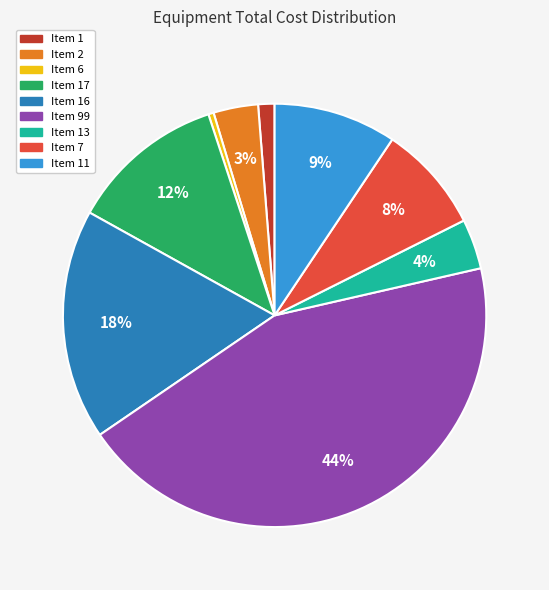

How many segments does this pie chart have?

9